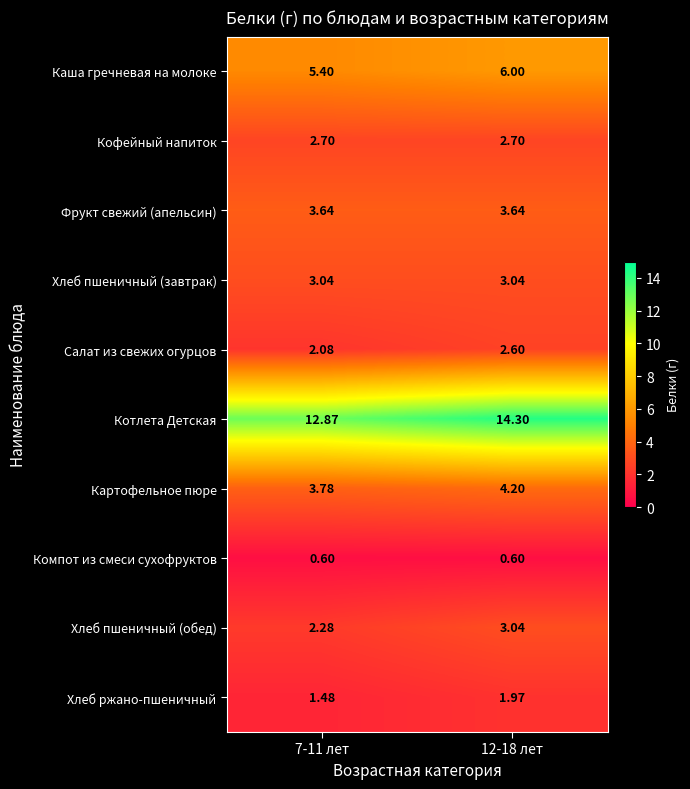

Which label corresponds to the largest value in the chart?

12-18 лет